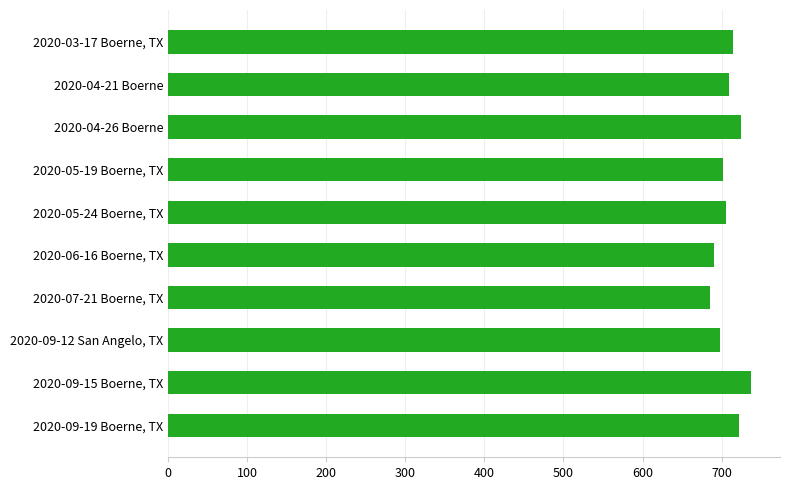

What is the label of the 4th bar from the top?

2020-05-19 Boerne, TX